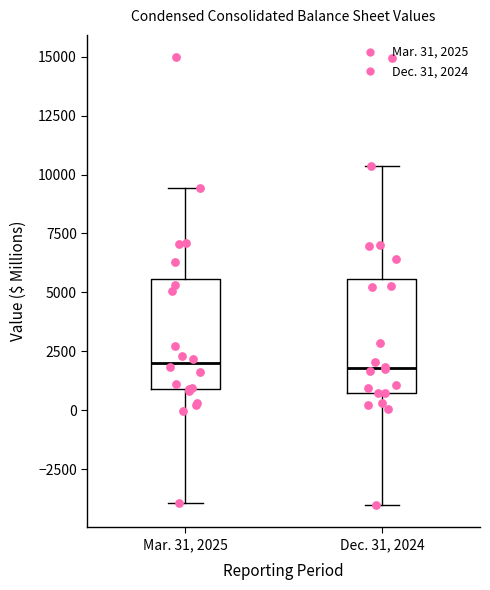

Reading left to right, read every box against the y-axis: the position of its median line, the range the box covers, and the ends of its whiskers. The values are not printed on the chart, so give them approximately, as read against the axis.

Mar. 31, 2025: median 2000, box 1000 to 5500, whiskers -4000 to 9500
Dec. 31, 2024: median 2000, box 1000 to 5500, whiskers -4000 to 10500